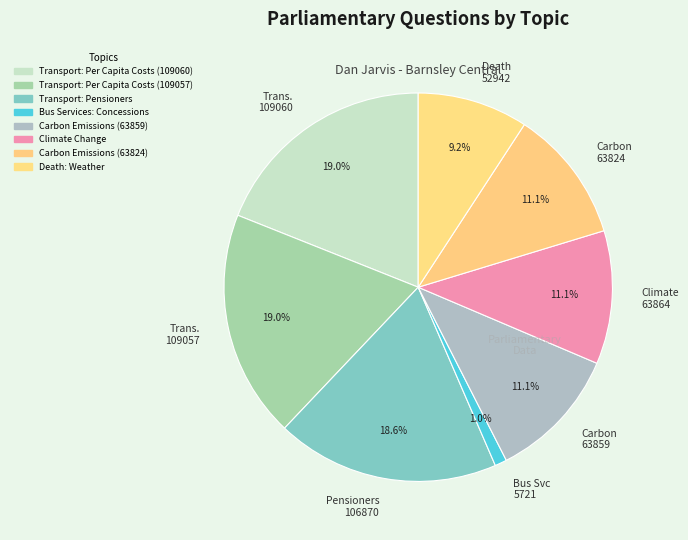

To the nearest percent, what is the average slice percentage?

12%